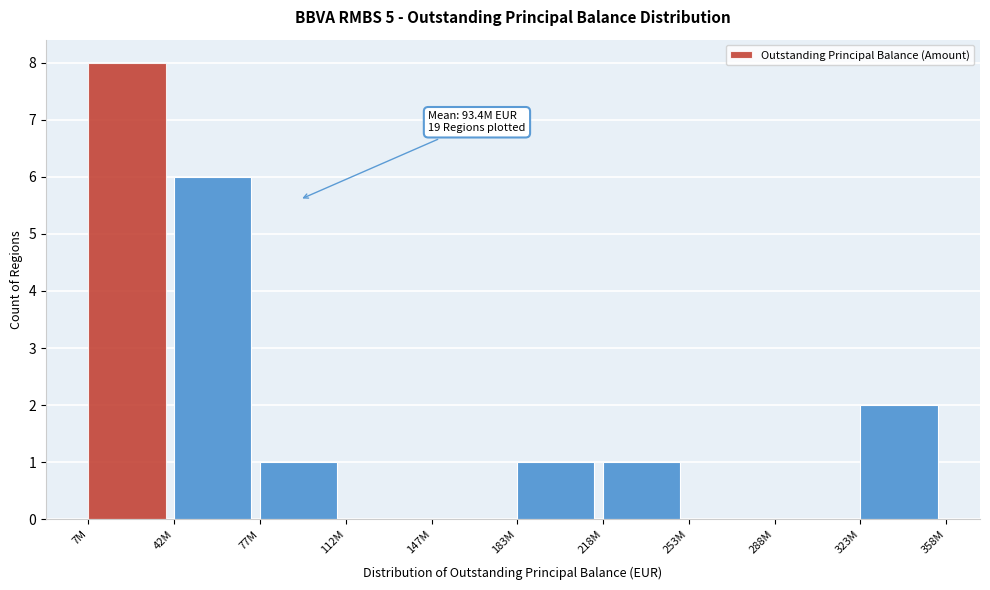

Reading right to left, extract all data points from this chart.

323M=2	288M=0	253M=0	218M=1	183M=1	147M=0	112M=0	77M=1	42M=6	7M=8